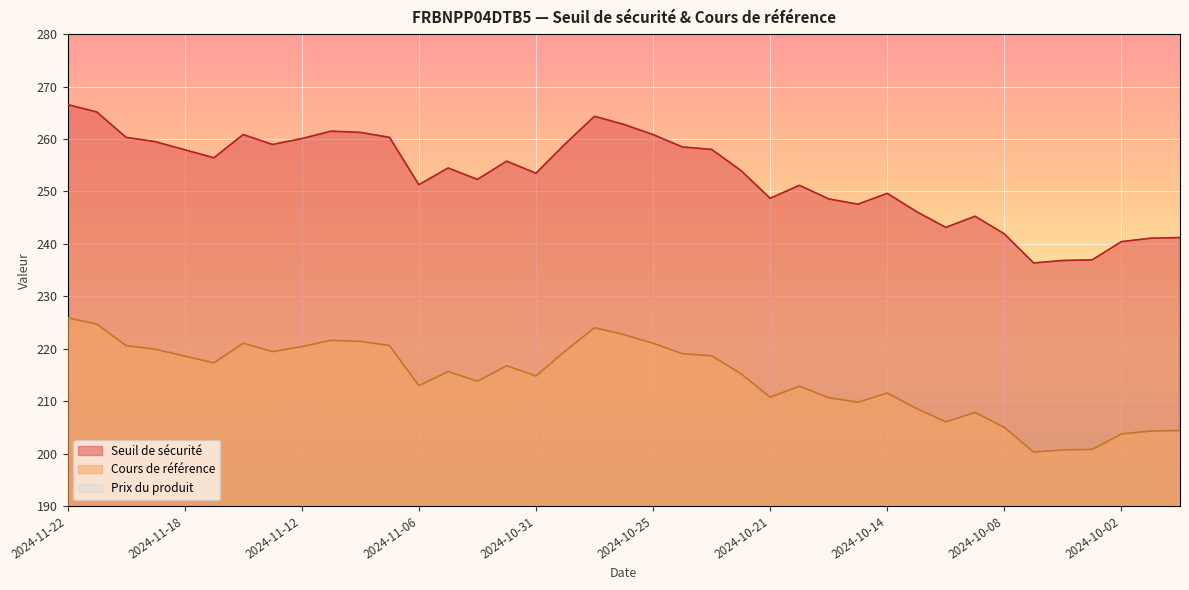

What is the difference between the maximum and second lowest values in the Seuil de sécurité series?

29.7